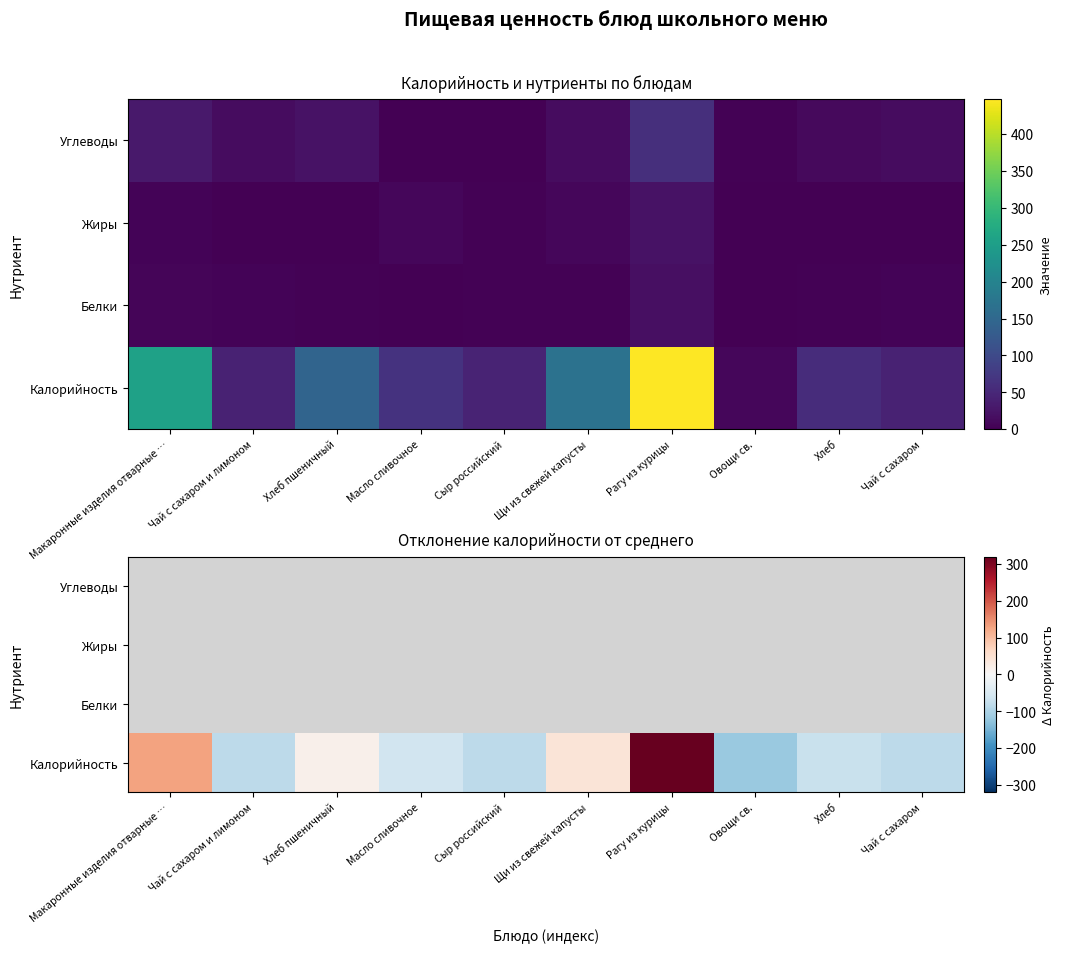

What is the difference between the Калорийность values at Щи из свежей капусты and Масло сливочное?

102.0